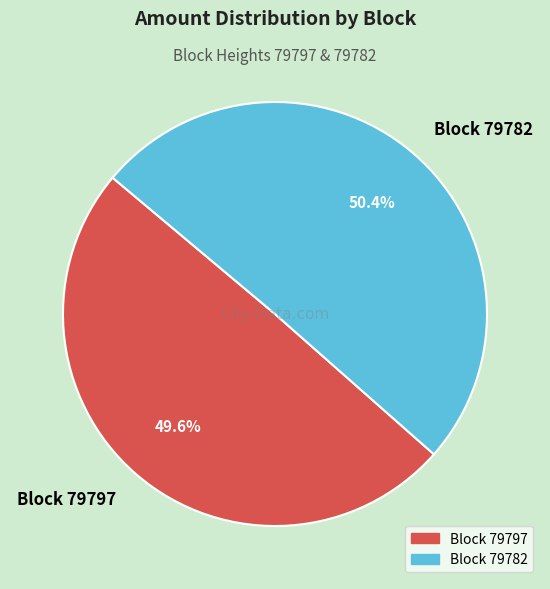

What is the ratio of the value at Block 79782 to the value at Block 79797?

1.0